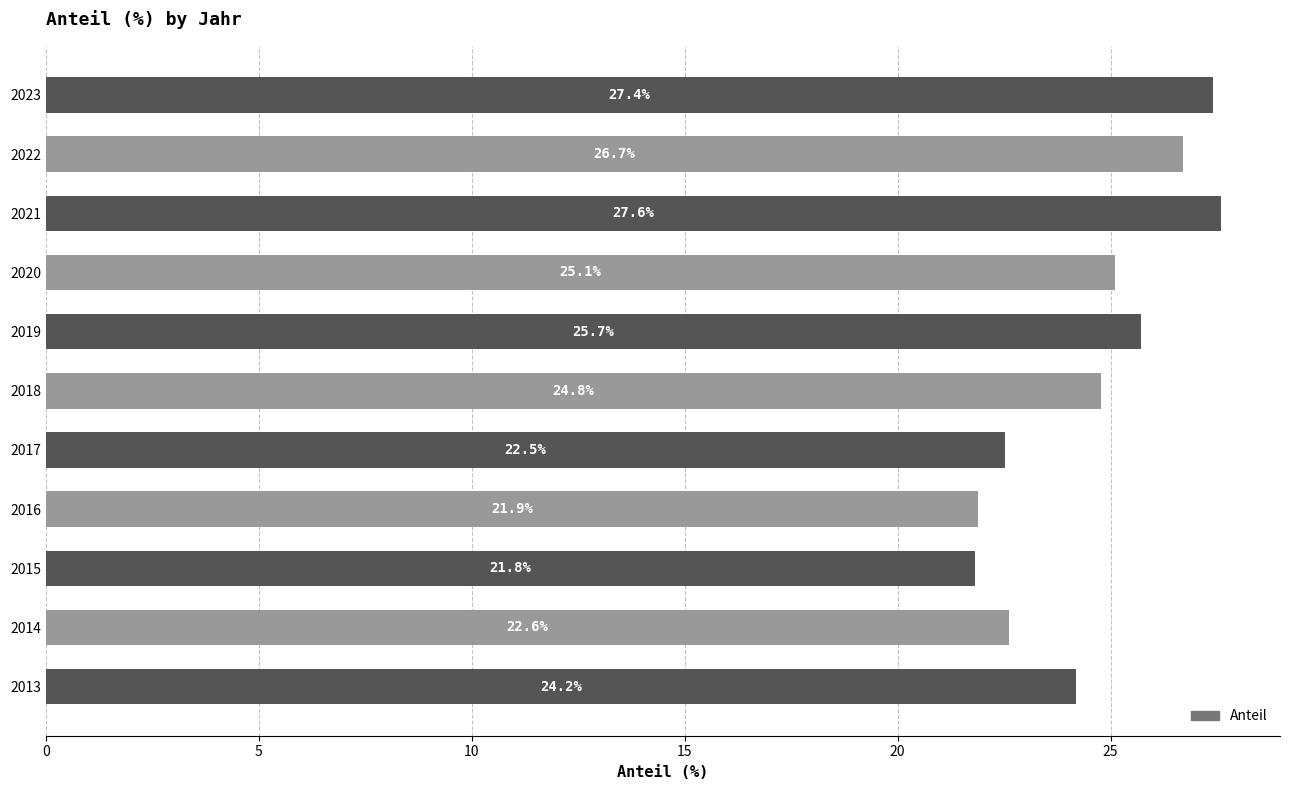

How many categories are shown in the chart?

11